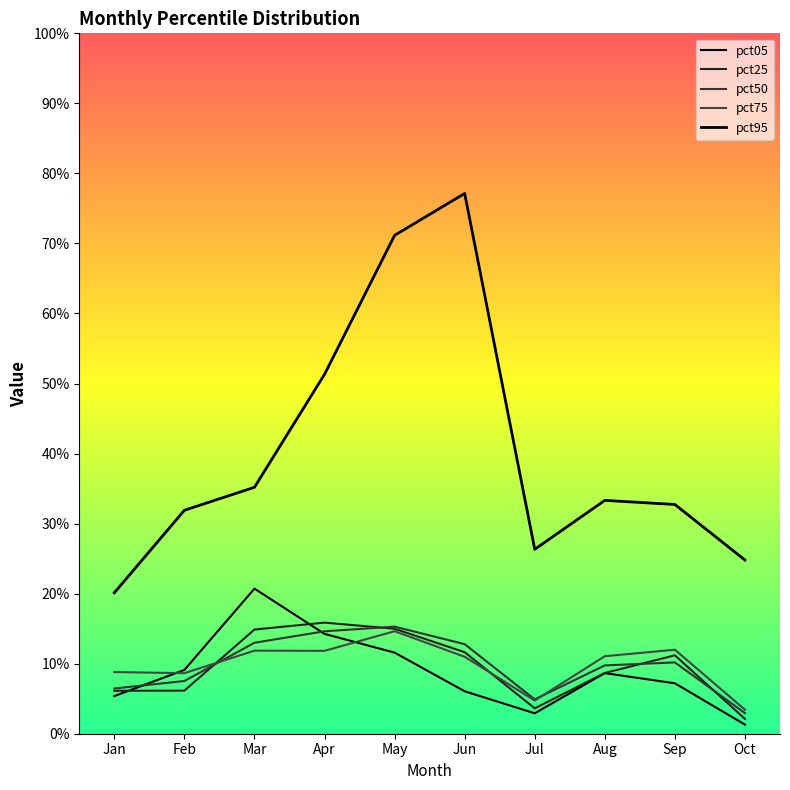

Is this an area chart (filled region under the line)?

No